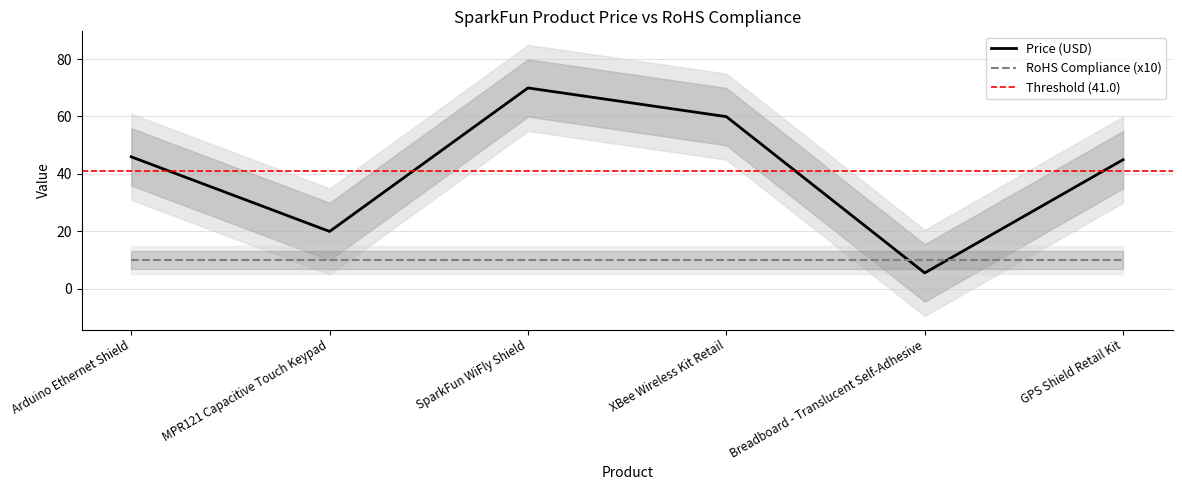

List the labels in order of value, largest first.

SparkFun WiFly Shield, XBee Wireless Kit Retail, Arduino Ethernet Shield, GPS Shield Retail Kit, MPR121 Capacitive Touch Keypad, Breadboard - Translucent Self-Adhesive